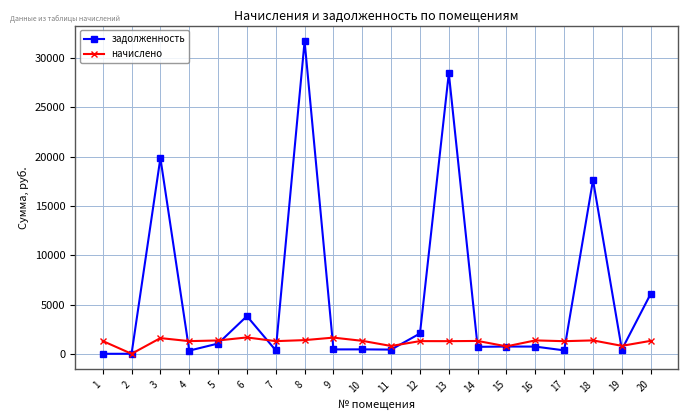

What is the difference between the second highest and minimum values in the начислено series?

1641.6